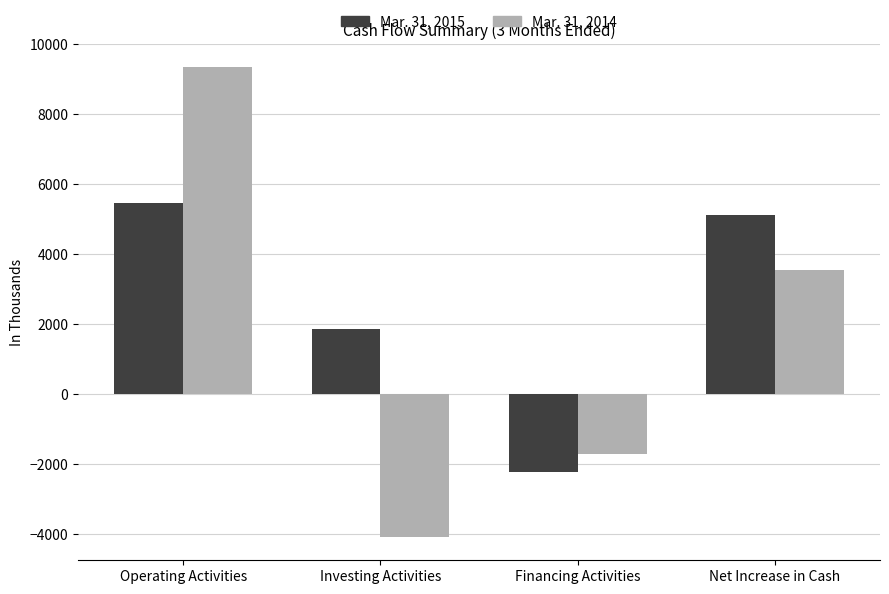

Which series has the largest range (max minus min)?

Mar. 31, 2014